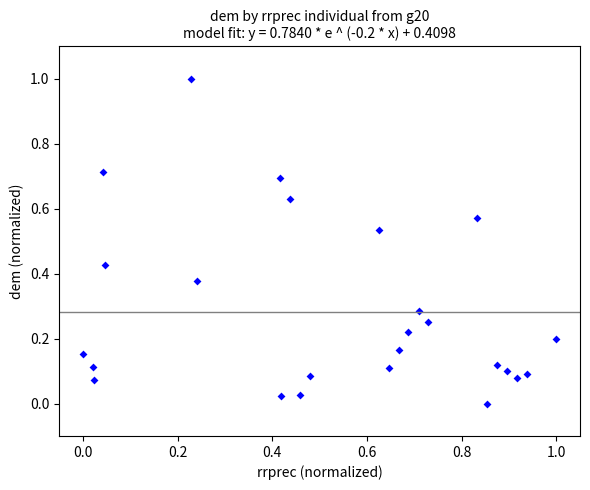

What is the range of X values (max minus min)?

1.0